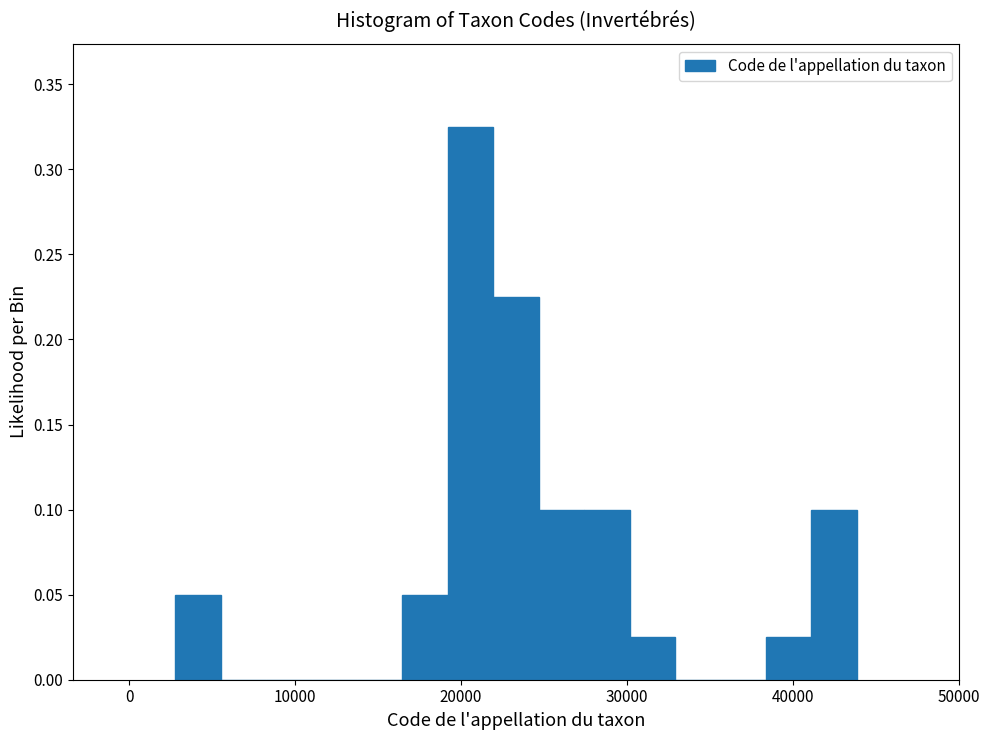

Read against the x-axis, roughly where is the centre of the tallest bar?

21000